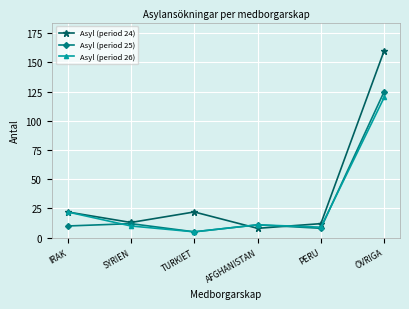

Is this an area chart (filled region under the line)?

No